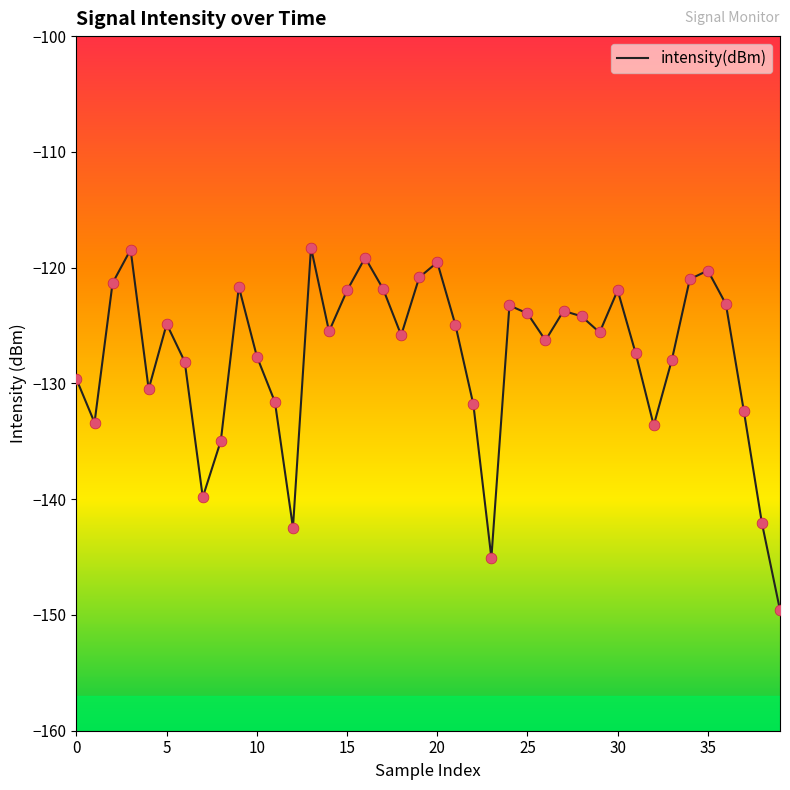

What is the difference between the maximum and minimum values?

31.3